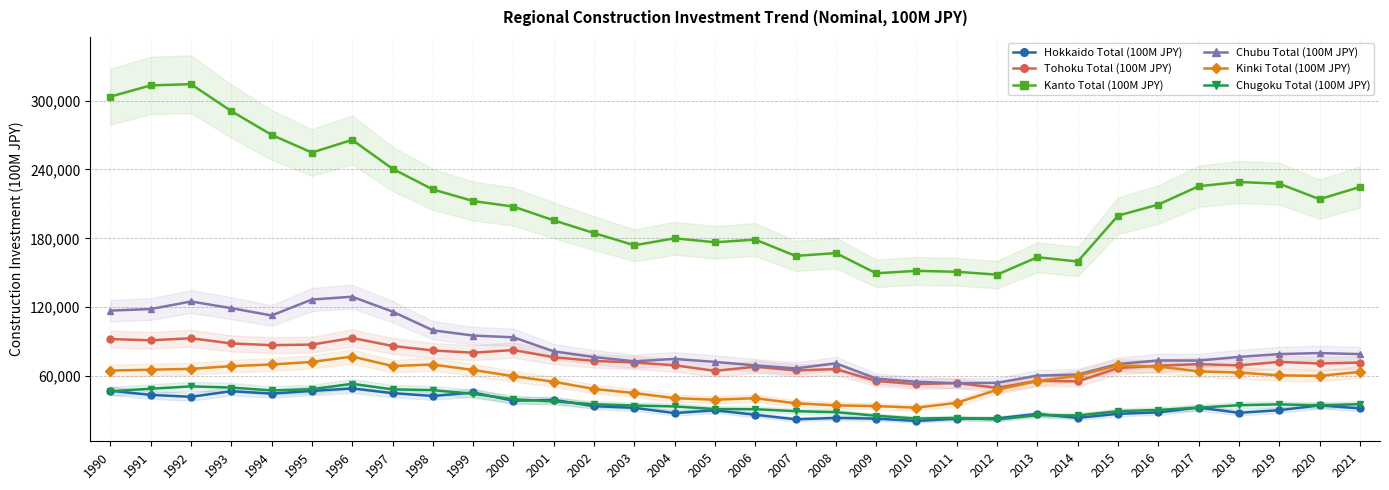

In Chugoku Total (100M JPY), how many points are lower than both neighbors (excluding endpoints)?

5